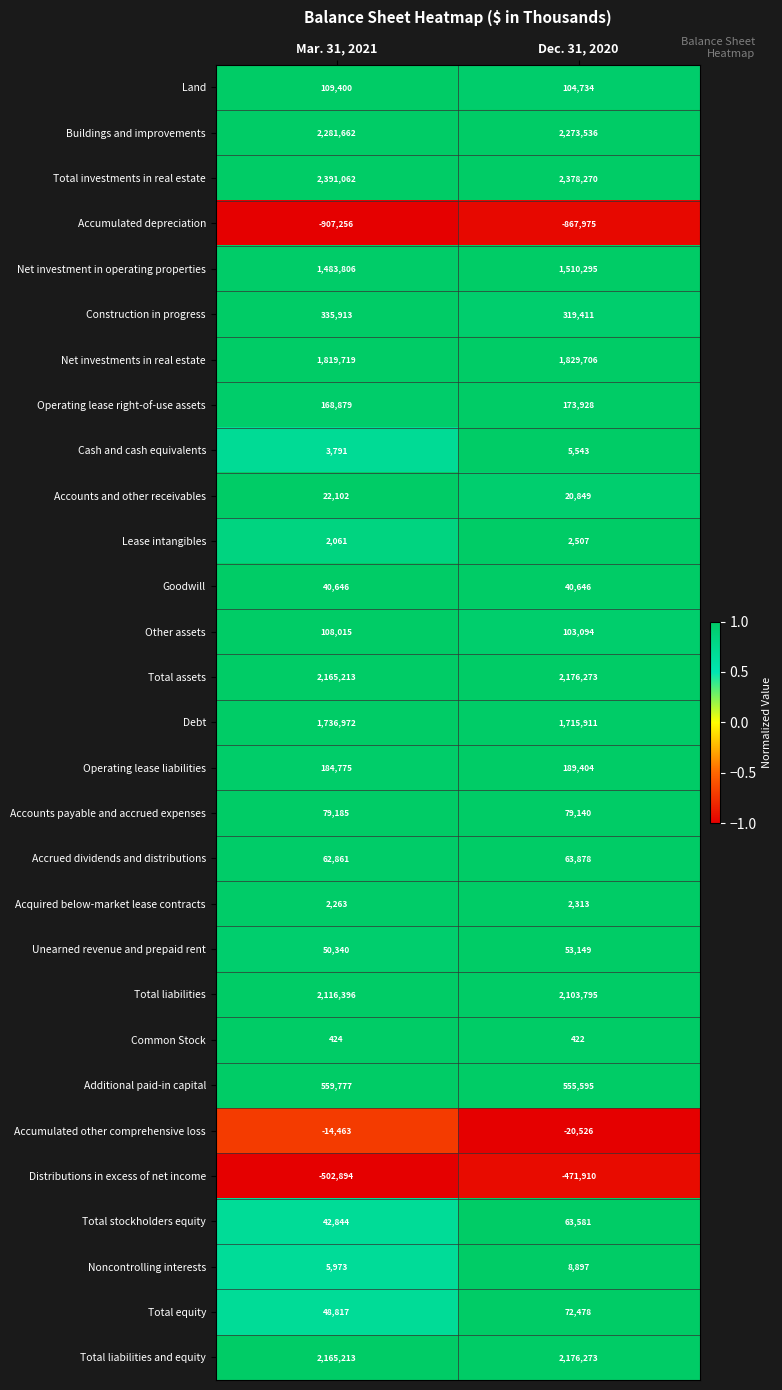

The Unearned revenue and prepaid rent series shows 50340 at Mar. 31, 2021. True or false?

True